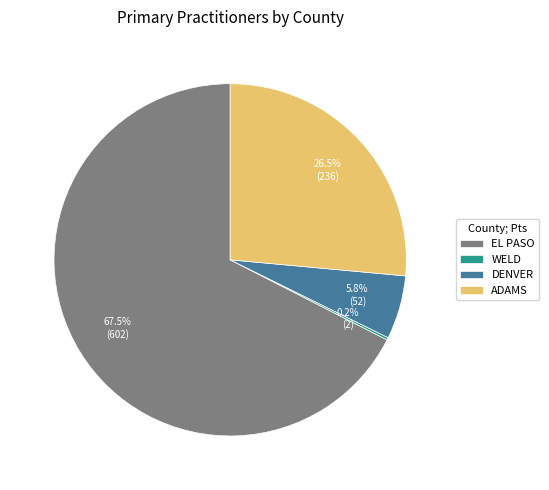

What percentage do EL PASO and DENVER together represent?

73.3%